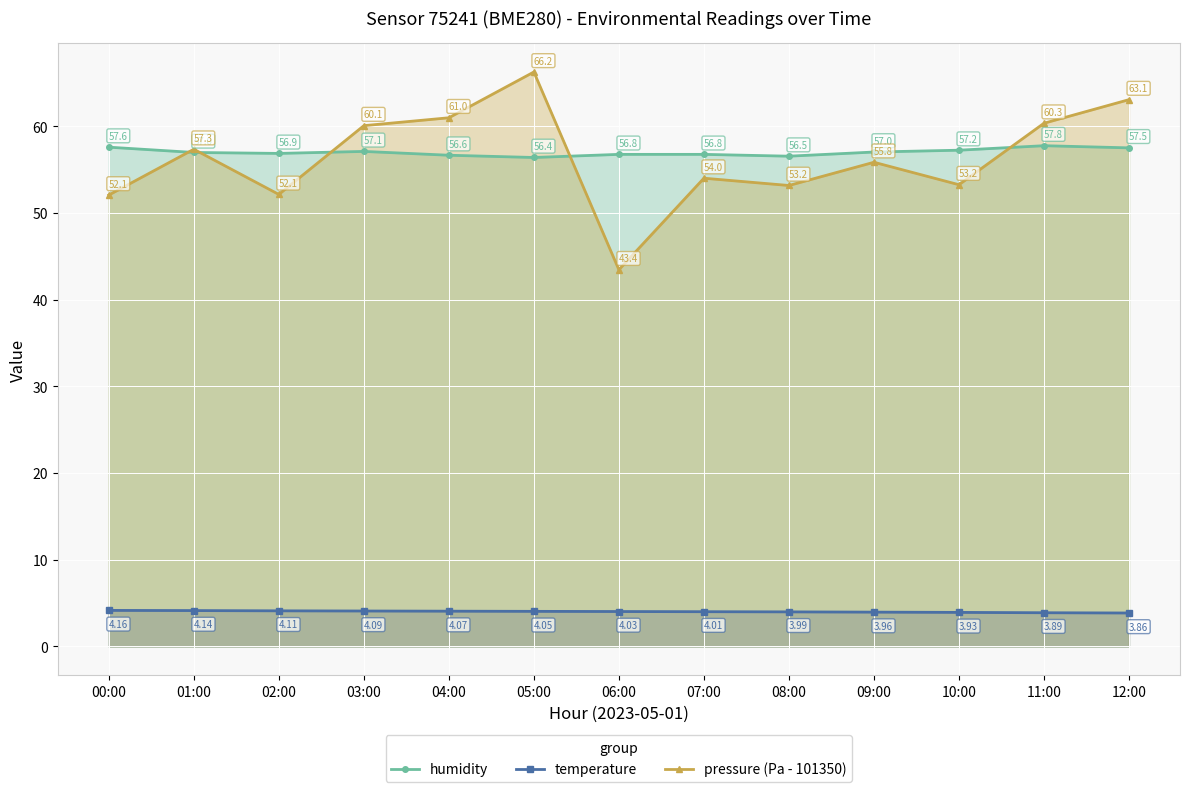

True or false: temperature has a value of 6.6 at 07:00.

False